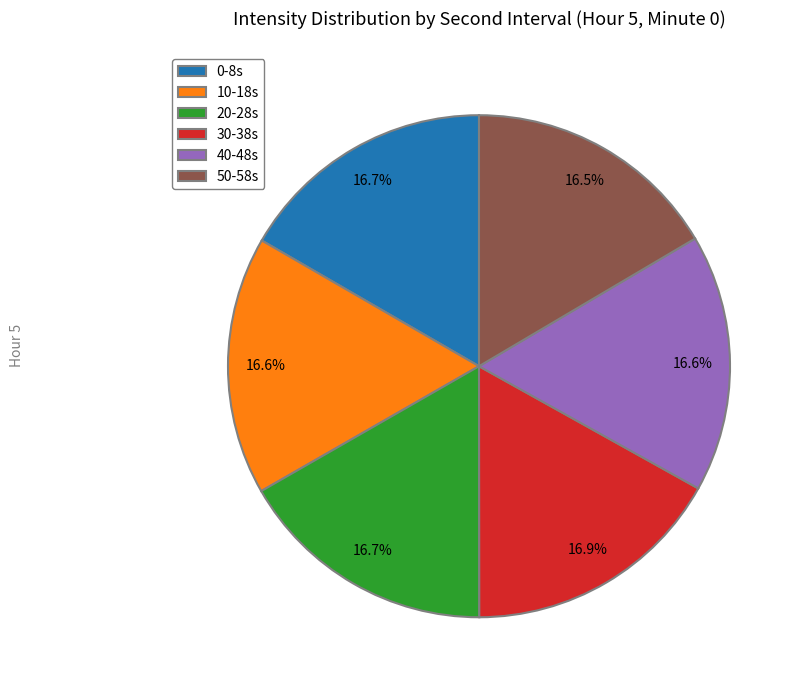

What is the ratio of the value at 0-8s to the value at 20-28s?

1.0